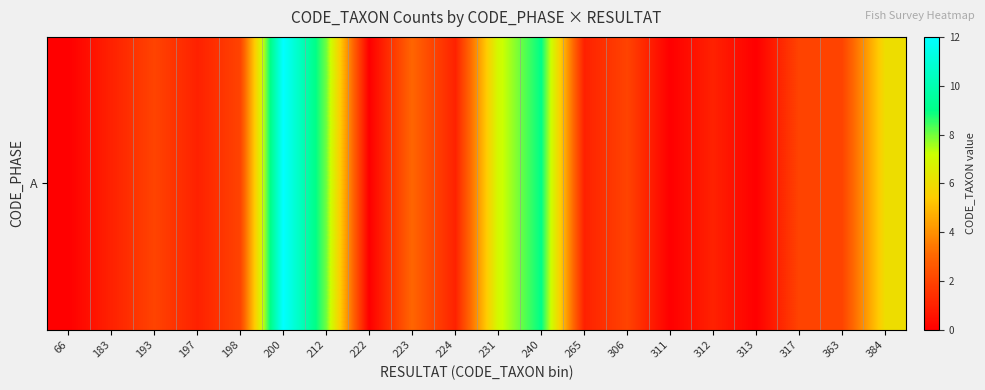

The value at 384 is 3. True or false?

False